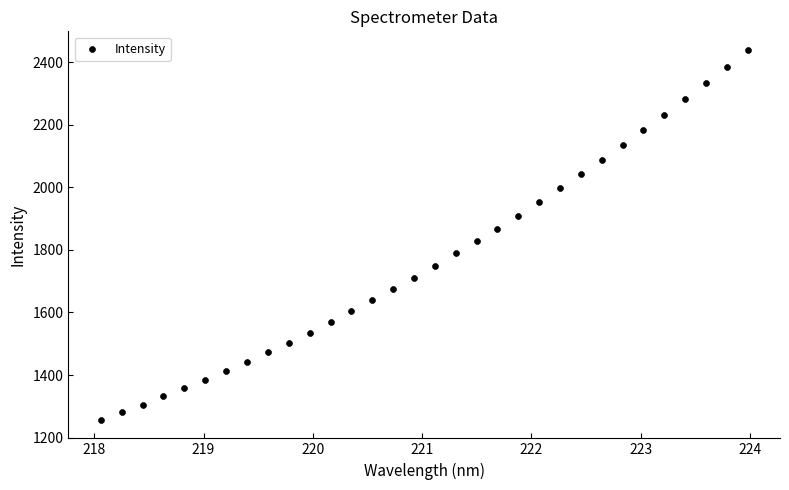

What is the range of Y values (max minus min)?

1182.3